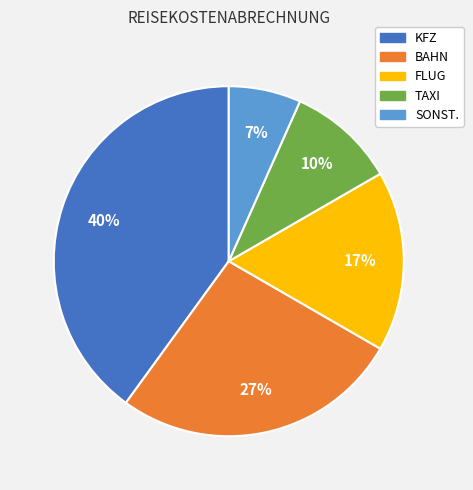

Does FLUG represent more than half of the total?

No